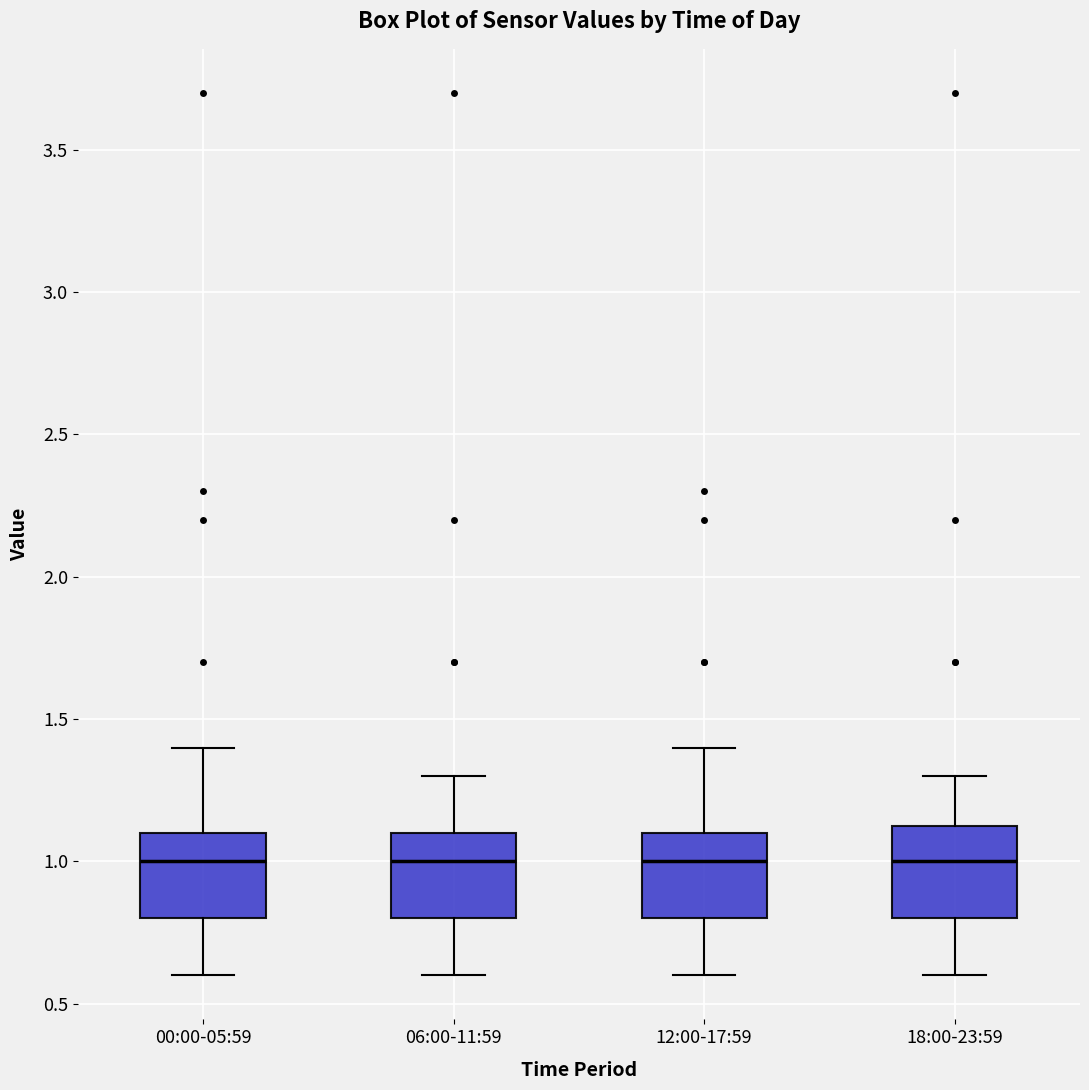

Reading left to right, read every box against the y-axis: the position of its median line, the range the box covers, and the ends of its whiskers. The values are not printed on the chart, so give them approximately, as read against the axis.

00:00-05:59: median 1.00, box 0.80 to 1.10, whiskers 0.60 to 1.40
06:00-11:59: median 1.00, box 0.80 to 1.10, whiskers 0.60 to 1.30
12:00-17:59: median 1.00, box 0.80 to 1.10, whiskers 0.60 to 1.40
18:00-23:59: median 1.00, box 0.80 to 1.15, whiskers 0.60 to 1.30